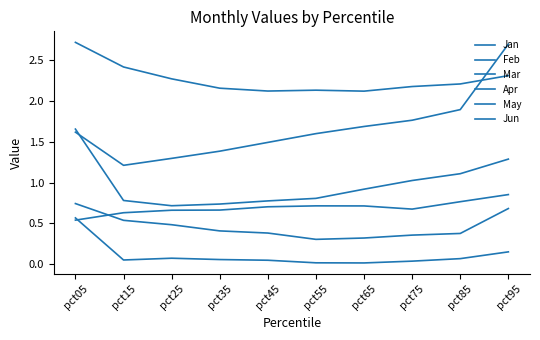

What is the maximum value for Feb?

0.7